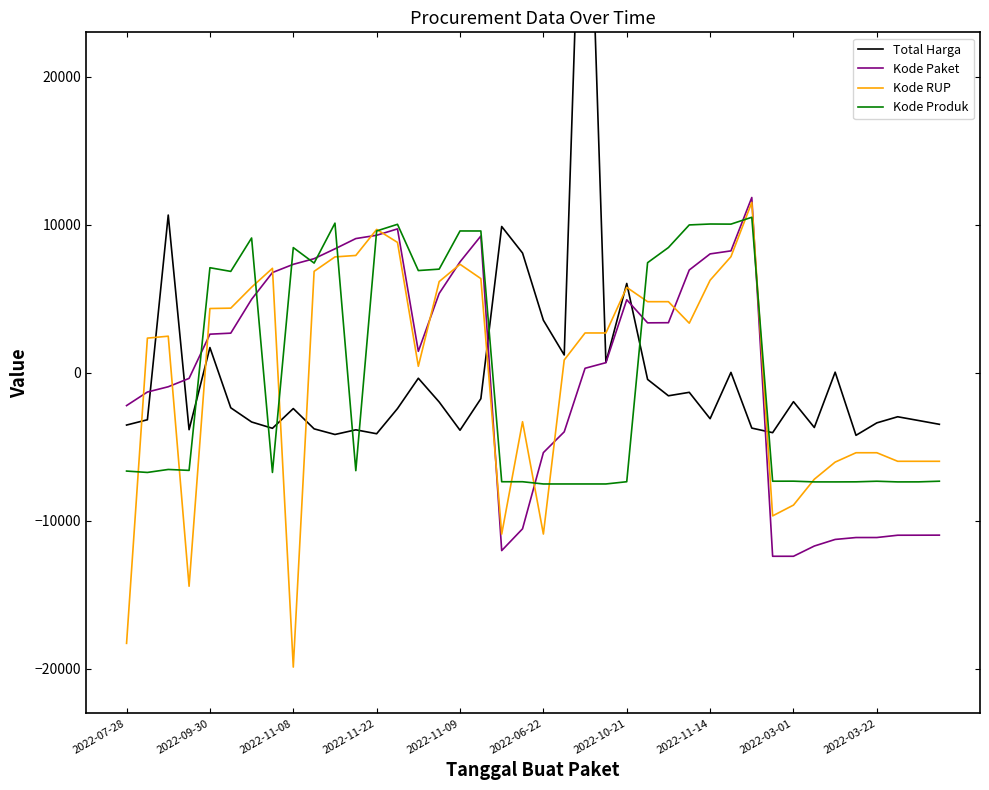

What value does the Kode RUP series have at 39?

-5982.0